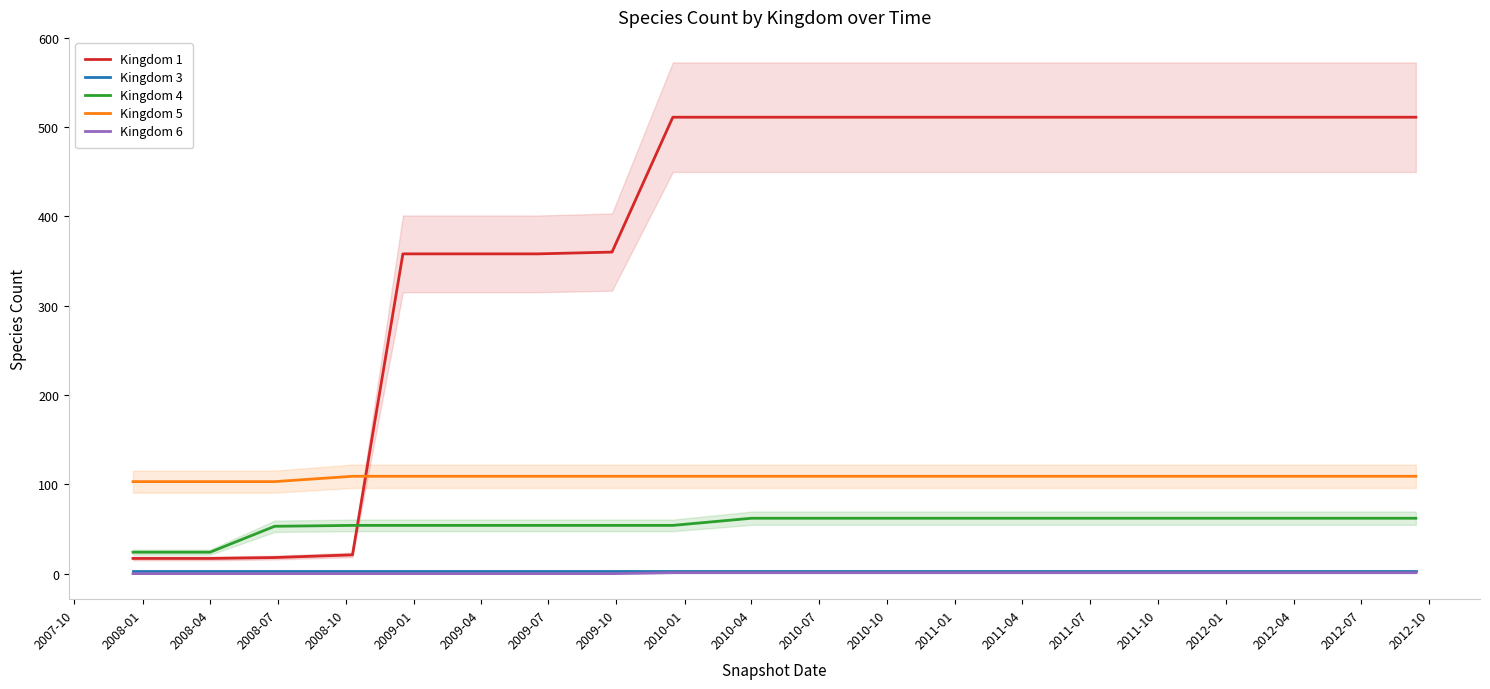

What are all the series names shown in the legend?

Kingdom 1, Kingdom 3, Kingdom 4, Kingdom 5, Kingdom 6